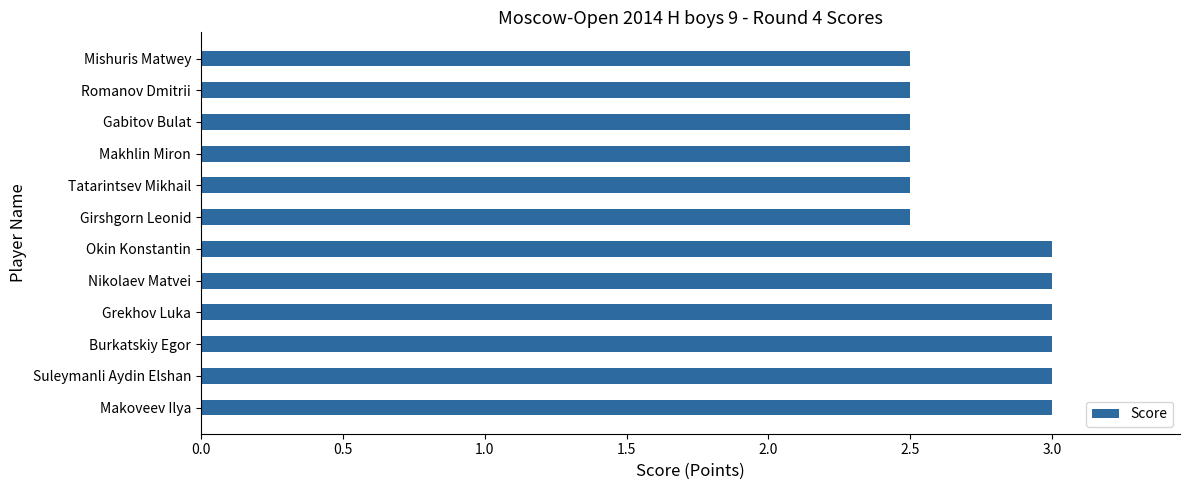

Reading bottom to top, extract all data points from this chart.

3.0	3.0	3.0	3.0	3.0	3.0	2.5	2.5	2.5	2.5	2.5	2.5